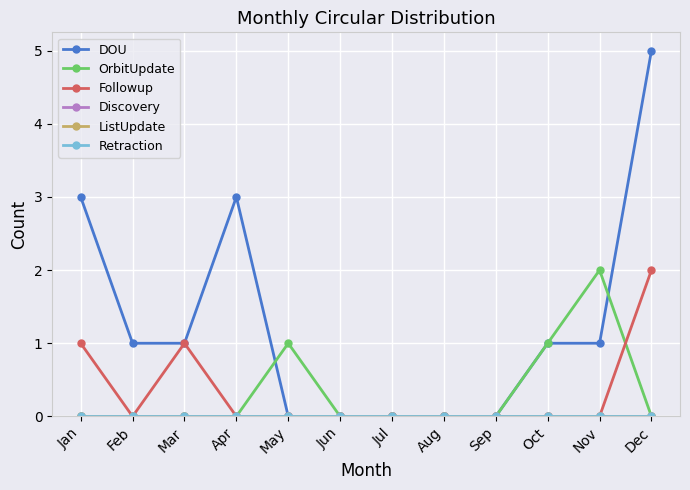

Does the chart have visible grid lines?

Yes